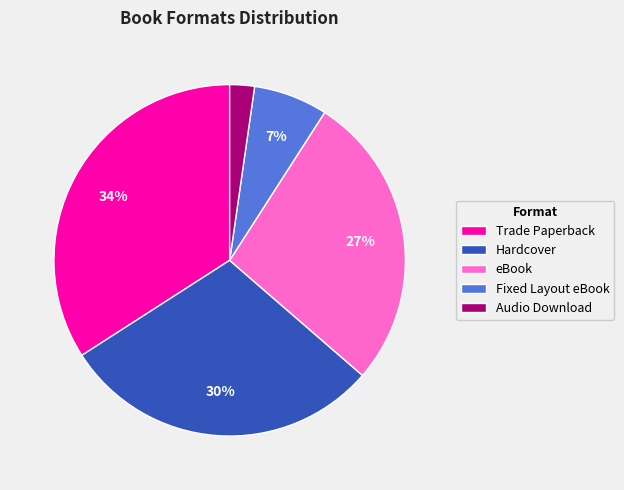

Is the sum of Audio Download and eBook greater than half?

No